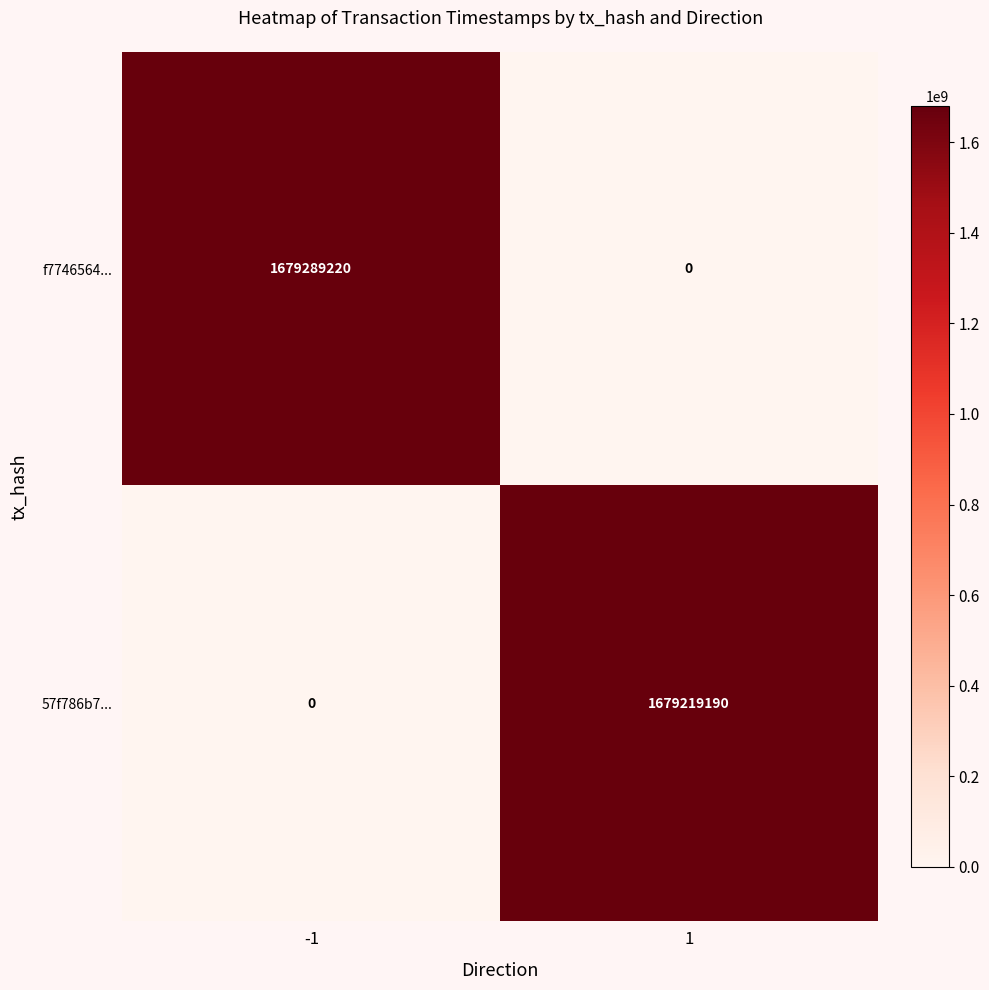

The value of f7746564... at 1 is 0. True or false?

True